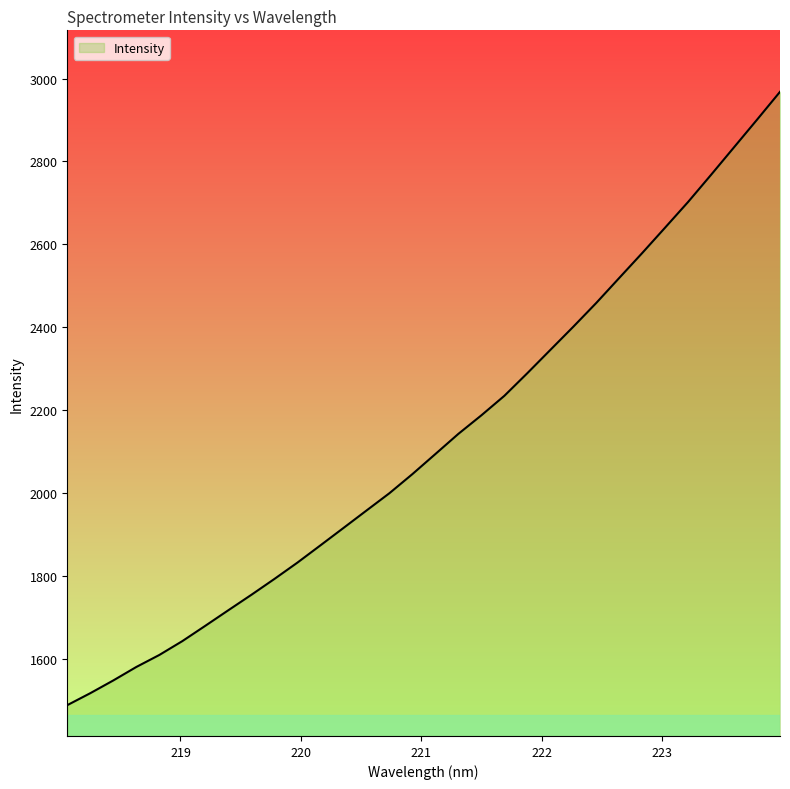

What is the difference between the maximum and minimum values?

1480.3